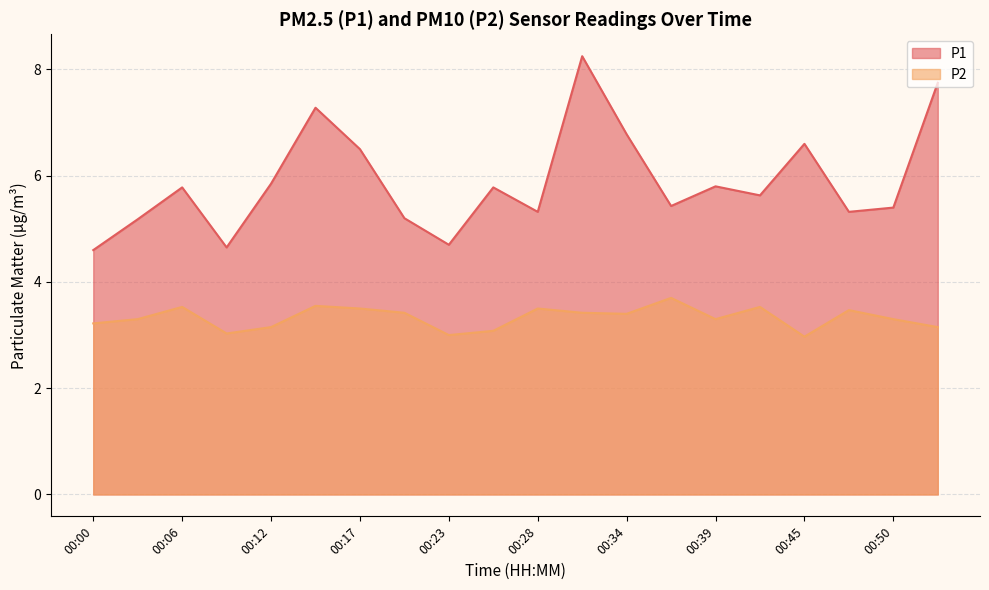

What value does the P1 series have at 00:34?

6.8